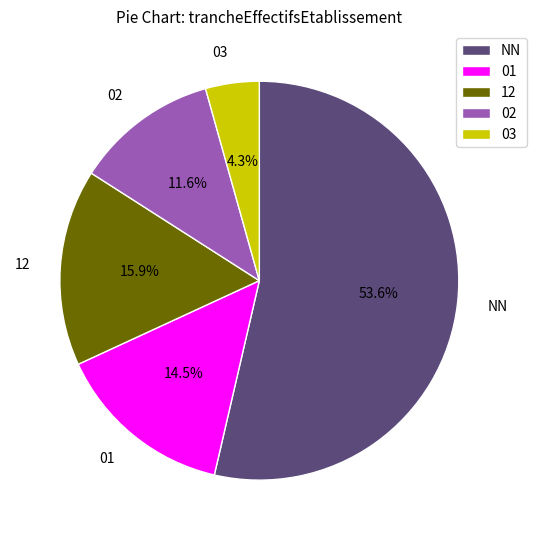

To the nearest percent, what is the average slice percentage?

20%